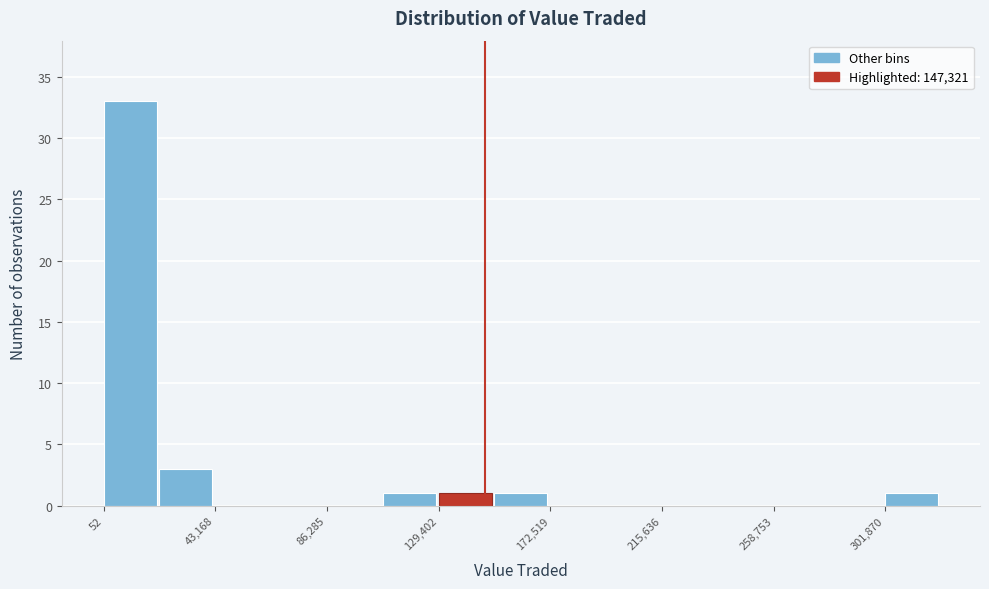

Reading left to right, list every bar in this chart as the range it spans on the x-axis followed by its height. Neither the bar edges nor the heights are printed on the chart, so give them approximately, as read against the axes.

0 to 20000: 33
20000 to 45000: 3
45000 to 65000: 0
65000 to 85000: 0
85000 to 110000: 0
110000 to 130000: 1
130000 to 150000: 1
150000 to 175000: 1
175000 to 195000: 0
195000 to 215000: 0
215000 to 235000: 0
235000 to 260000: 0
260000 to 280000: 0
280000 to 300000: 0
300000 to 325000: 1